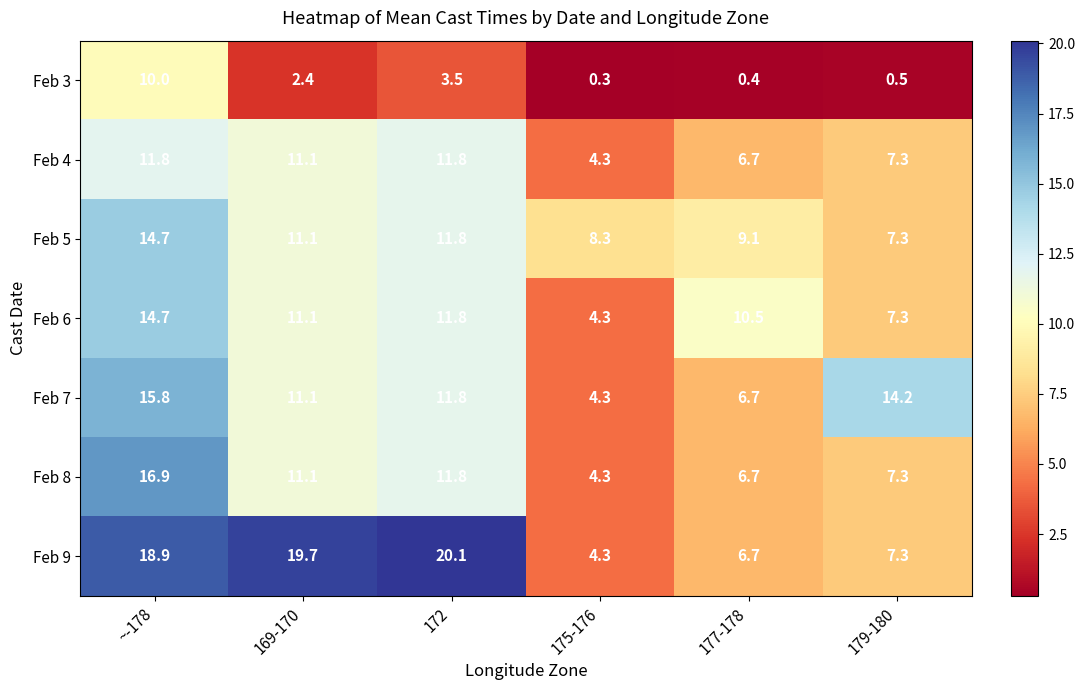

At how many categories does at least one series exceed 0?

6